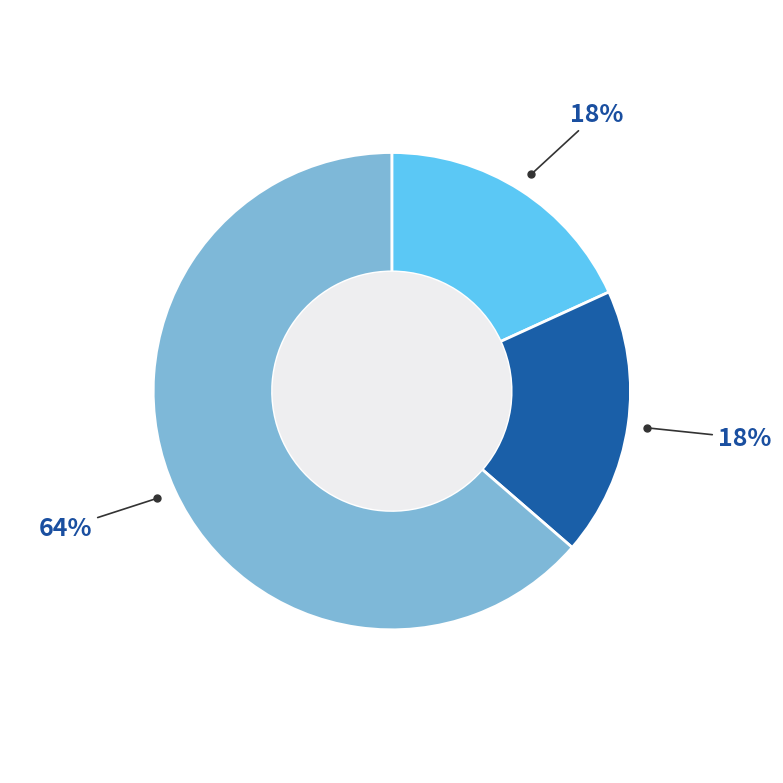

To the nearest percent, what is the average slice percentage?

33%